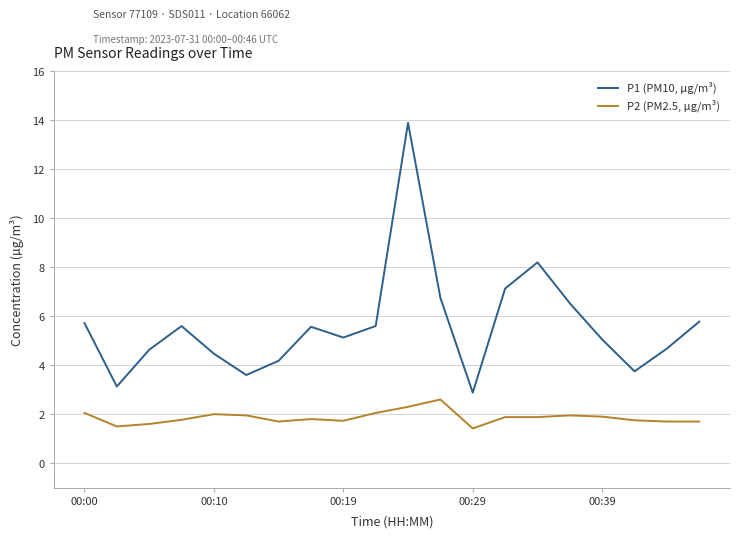

True or false: P2 (PM2.5, µg/m³) and P1 (PM10, µg/m³) cross at least once.

False